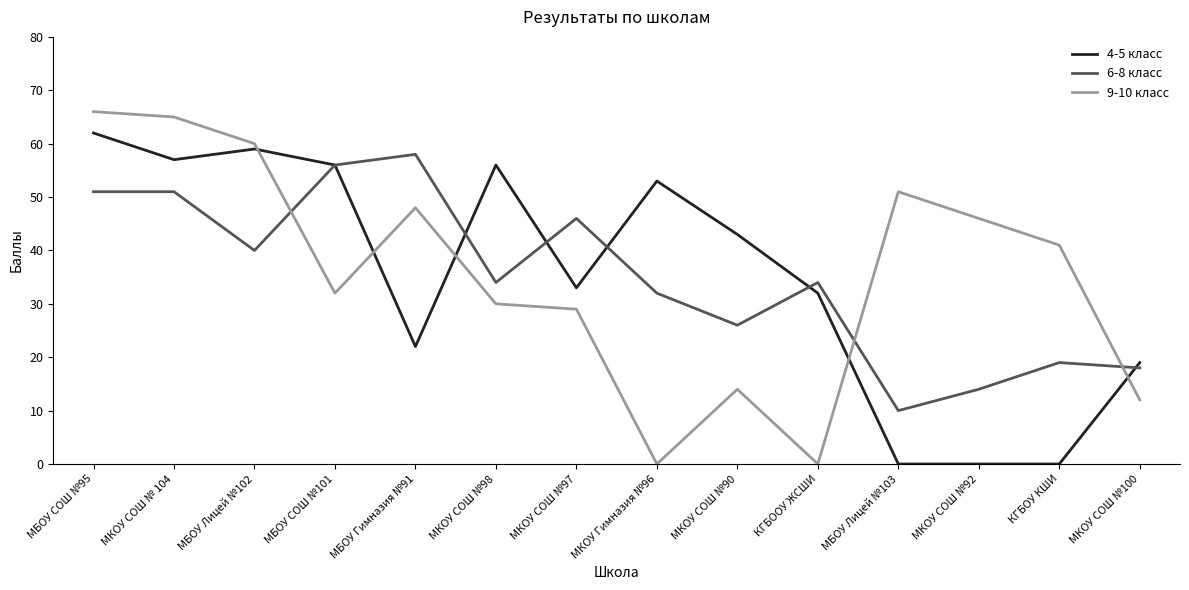

Which series changed the most between КГБООУ ЖСШИ and МБОУ Лицей №103?

9-10 класс